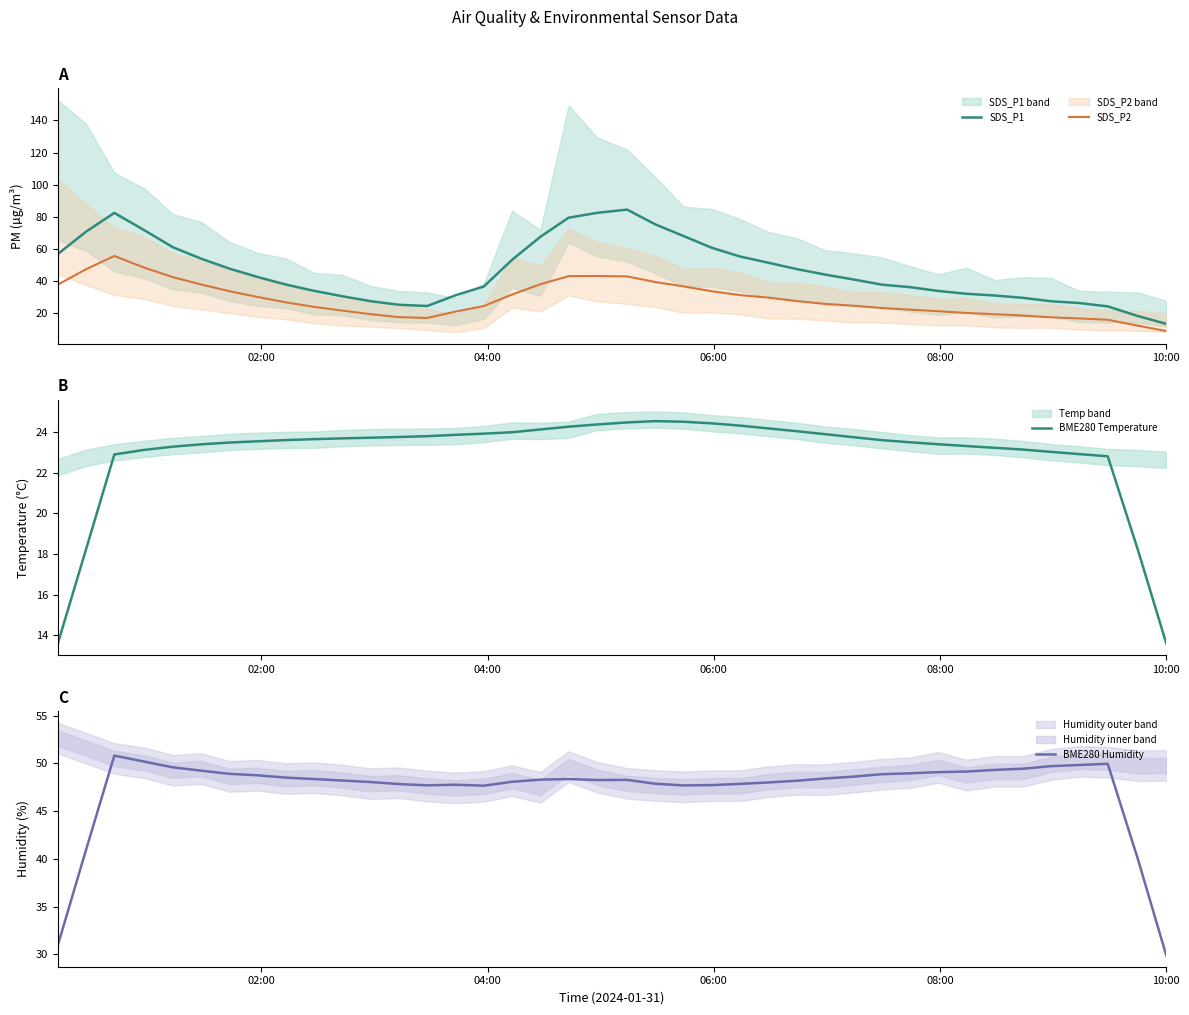

True or false: SDS_P1 and SDS_P2 cross at least once.

False